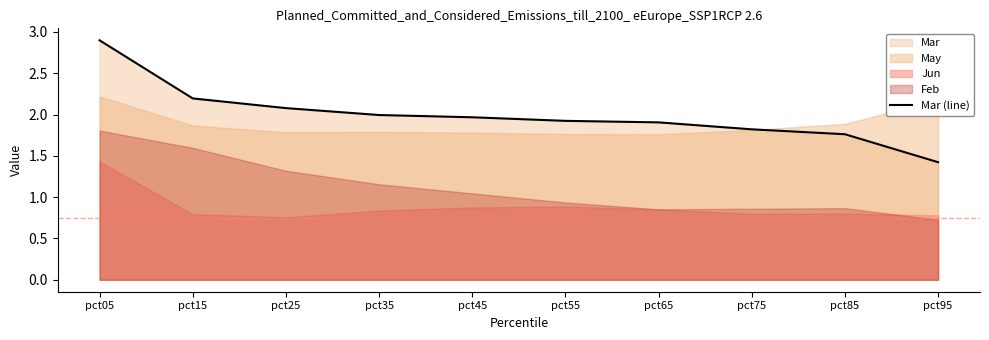

Count the number of categories in the chart.

10